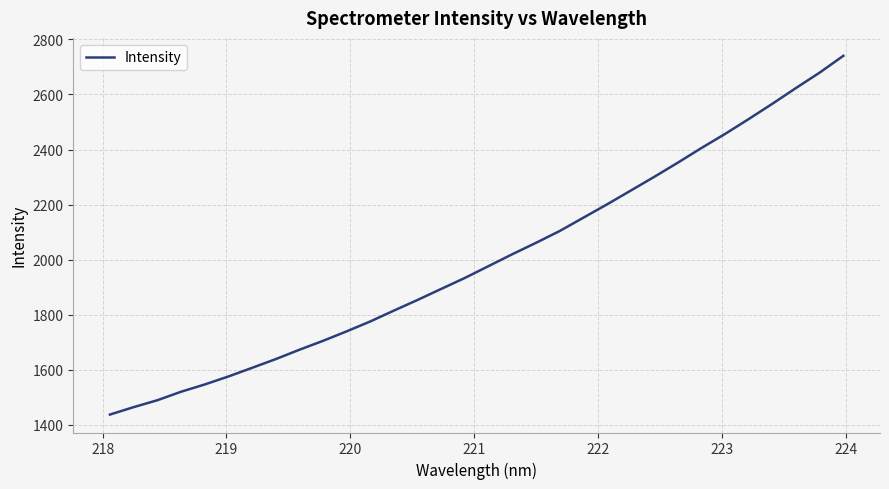

True or false: there are more than 2 points higher than both neighbors.

False